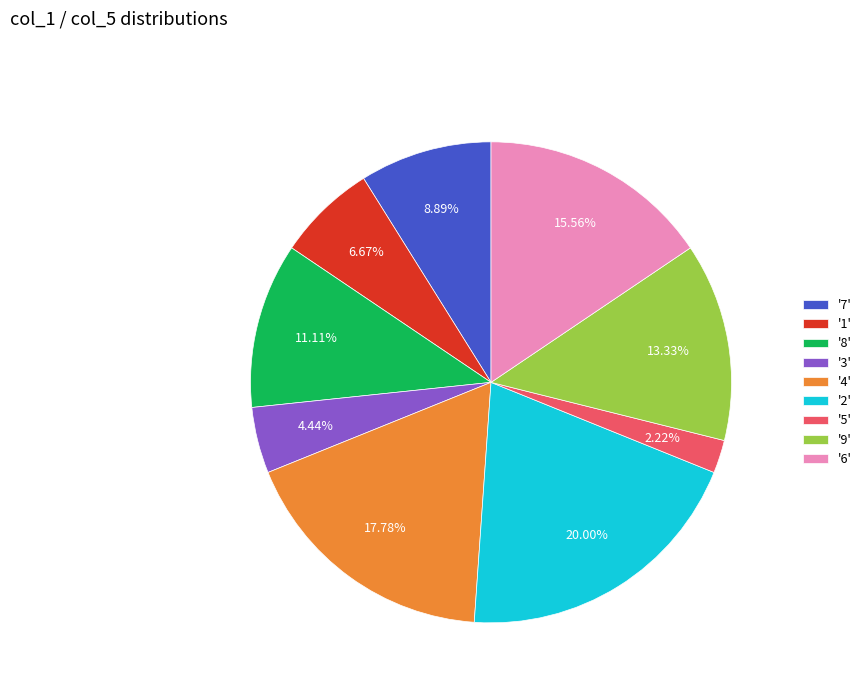

Which slice is the smallest?

'5'